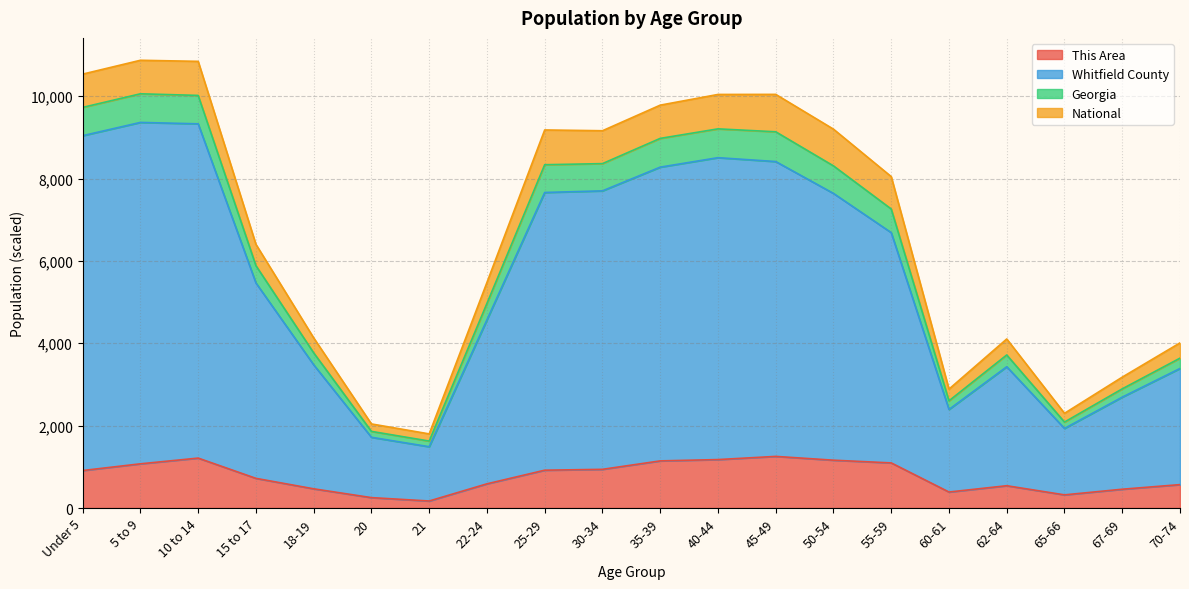

Is it true that This Area equals 356.8 at Under 5?

False